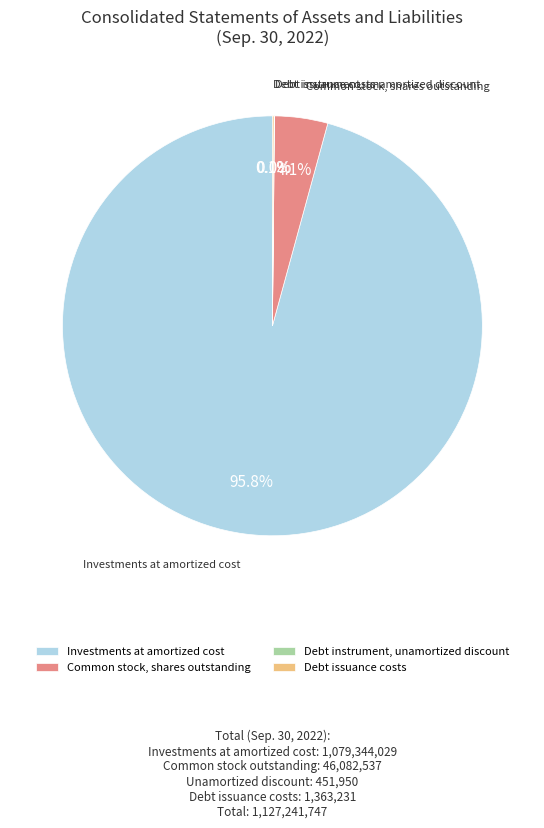

Which category has the biggest portion of the pie?

Investments at amortized cost